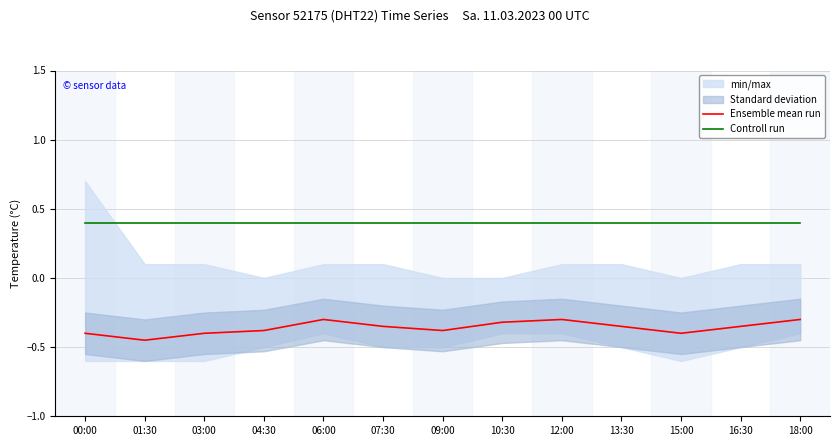

True or false: Ensemble mean run has a value of -0.4 at 00:00.

True